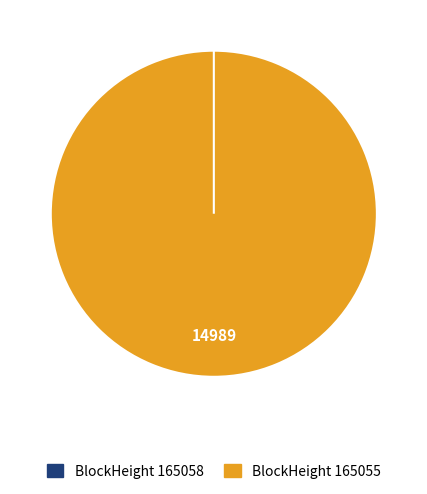

The 165055 slice represents 99% of the pie. True or false?

False